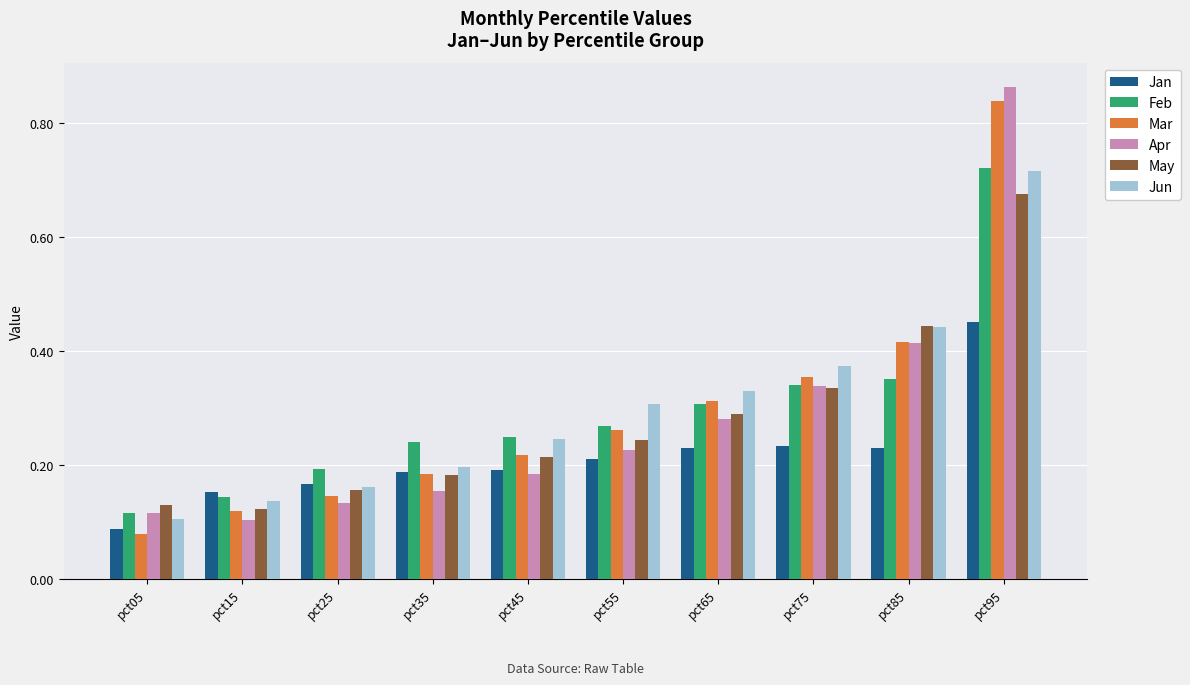

Between pct85 and pct95, which series saw the biggest shift?

Apr